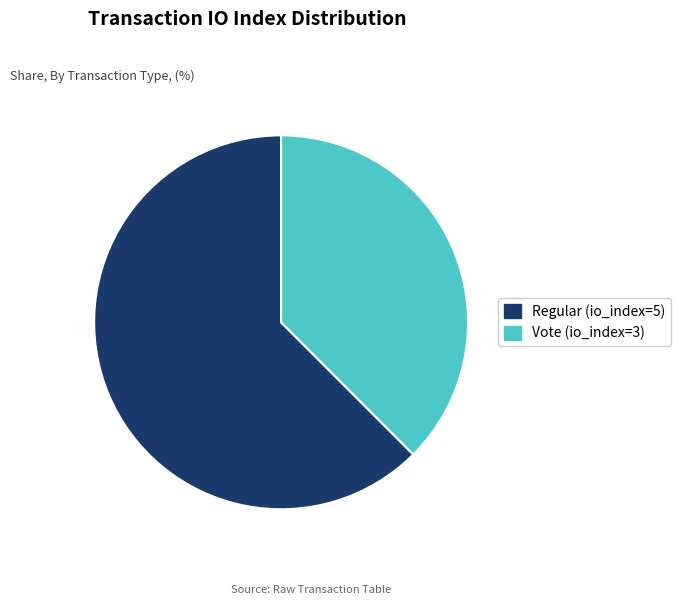

Is it true that Regular (io_index=5) is 77% of the pie?

False